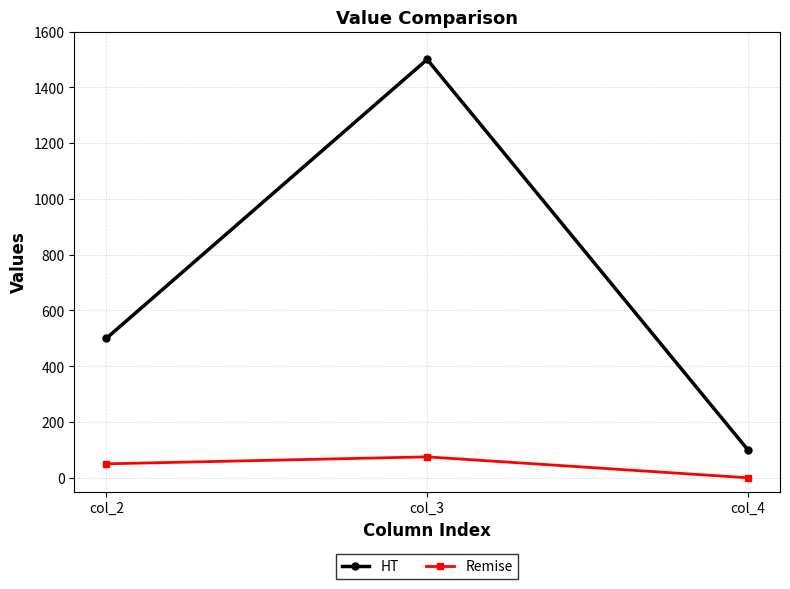

Rank the series at col_4 from highest to lowest value.

HT, Remise